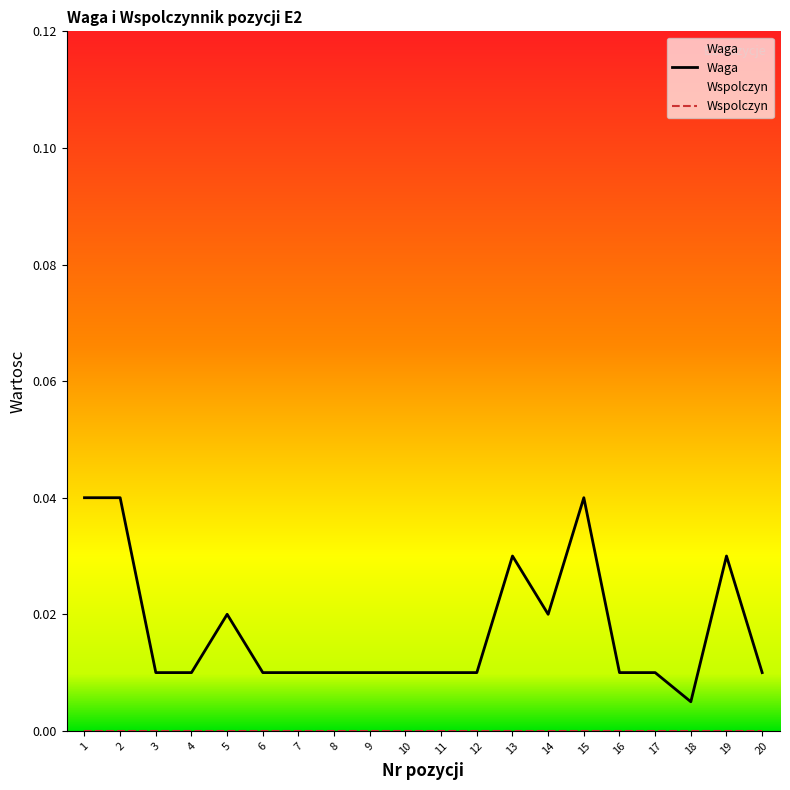

How many lines are shown in the chart?

2